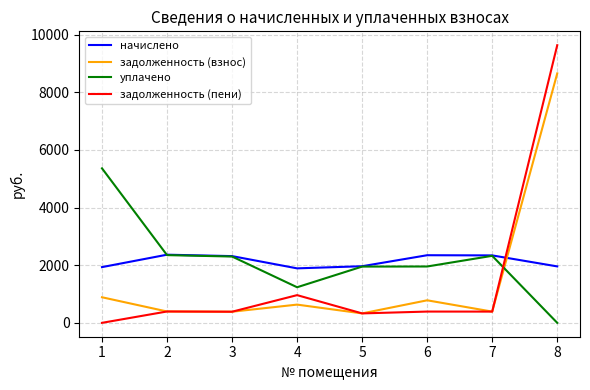

How many lines are shown in the chart?

4